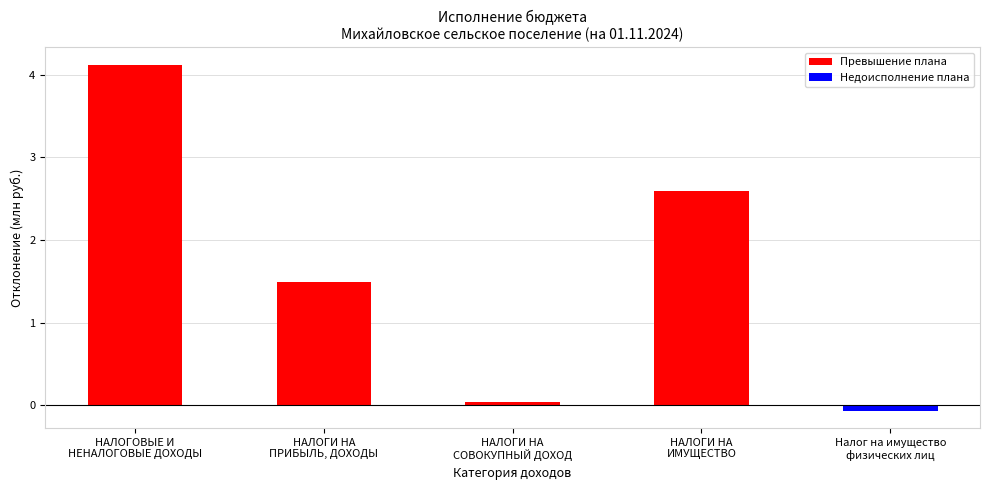

What is the difference between the second highest and second lowest values?

2.6